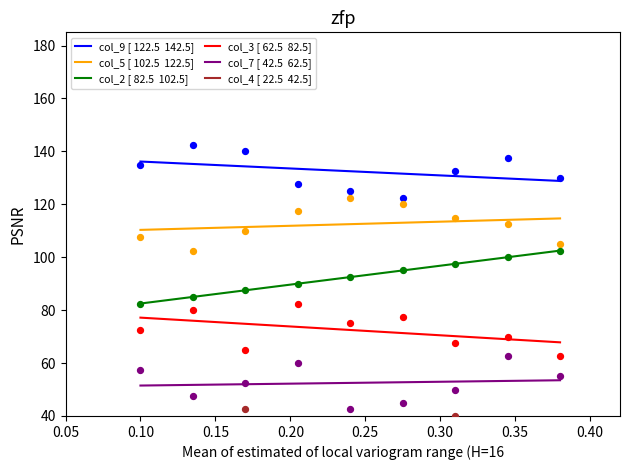

Which series has the largest total across all categories?

col_9